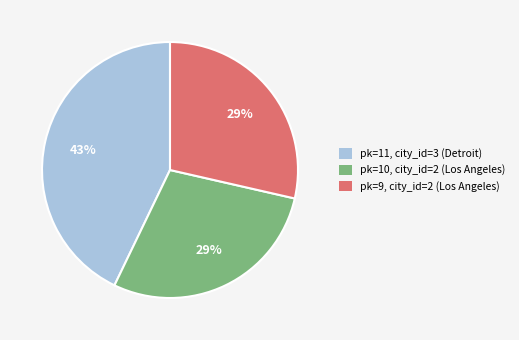

What percentage is the pk=10, city_id=2 (Los Angeles) slice, to the nearest percent?

29%